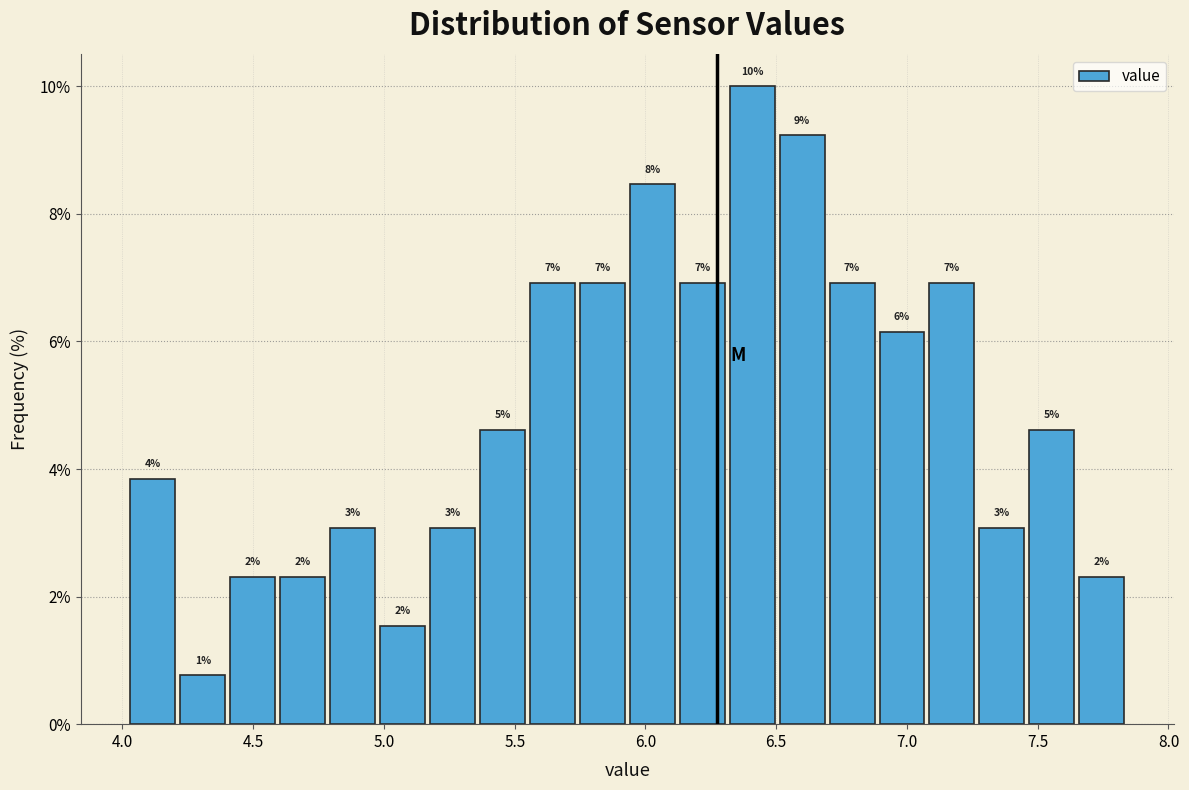

Read against the x-axis, roughly where is the centre of the tallest bar?

6.40